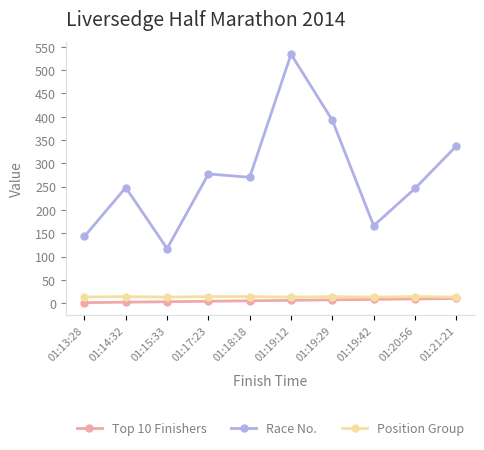

True or false: Race No. and Position Group cross at least once.

False